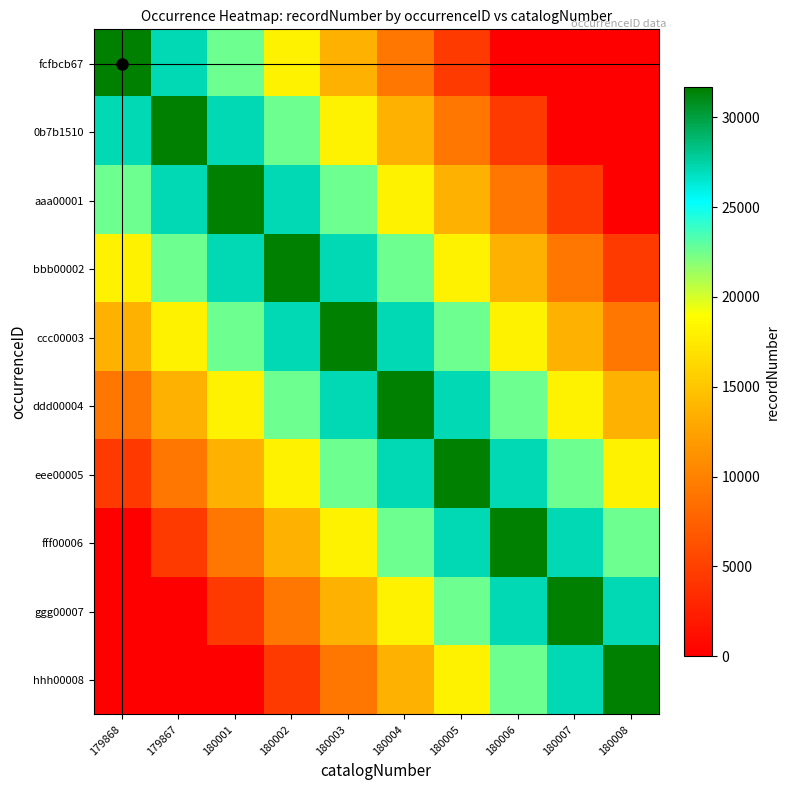

Reading left to right, list all the values displayed in this chart.

fcfbcb67: 179868=31650.0	179867=27128.6	180001=22607.1	180002=18085.7	180003=13564.3	180004=9042.9	180005=4521.4	180006=0.0	180007=0.0	180008=0.0
0b7b1510: 179868=27128.6	179867=31650.0	180001=27128.6	180002=22607.1	180003=18085.7	180004=13564.3	180005=9042.9	180006=4521.4	180007=0.0	180008=0.0
aaa00001: 179868=22607.1	179867=27128.6	180001=31650.0	180002=27128.6	180003=22607.1	180004=18085.7	180005=13564.3	180006=9042.9	180007=4521.4	180008=0.0
bbb00002: 179868=18085.7	179867=22607.1	180001=27128.6	180002=31650.0	180003=27128.6	180004=22607.1	180005=18085.7	180006=13564.3	180007=9042.9	180008=4521.4
ccc00003: 179868=13564.3	179867=18085.7	180001=22607.1	180002=27128.6	180003=31650.0	180004=27128.6	180005=22607.1	180006=18085.7	180007=13564.3	180008=9042.9
ddd00004: 179868=9042.9	179867=13564.3	180001=18085.7	180002=22607.1	180003=27128.6	180004=31650.0	180005=27128.6	180006=22607.1	180007=18085.7	180008=13564.3
eee00005: 179868=4521.4	179867=9042.9	180001=13564.3	180002=18085.7	180003=22607.1	180004=27128.6	180005=31650.0	180006=27128.6	180007=22607.1	180008=18085.7
fff00006: 179868=0.0	179867=4521.4	180001=9042.9	180002=13564.3	180003=18085.7	180004=22607.1	180005=27128.6	180006=31650.0	180007=27128.6	180008=22607.1
ggg00007: 179868=0.0	179867=0.0	180001=4521.4	180002=9042.9	180003=13564.3	180004=18085.7	180005=22607.1	180006=27128.6	180007=31650.0	180008=27128.6
hhh00008: 179868=0.0	179867=0.0	180001=0.0	180002=4521.4	180003=9042.9	180004=13564.3	180005=18085.7	180006=22607.1	180007=27128.6	180008=31650.0